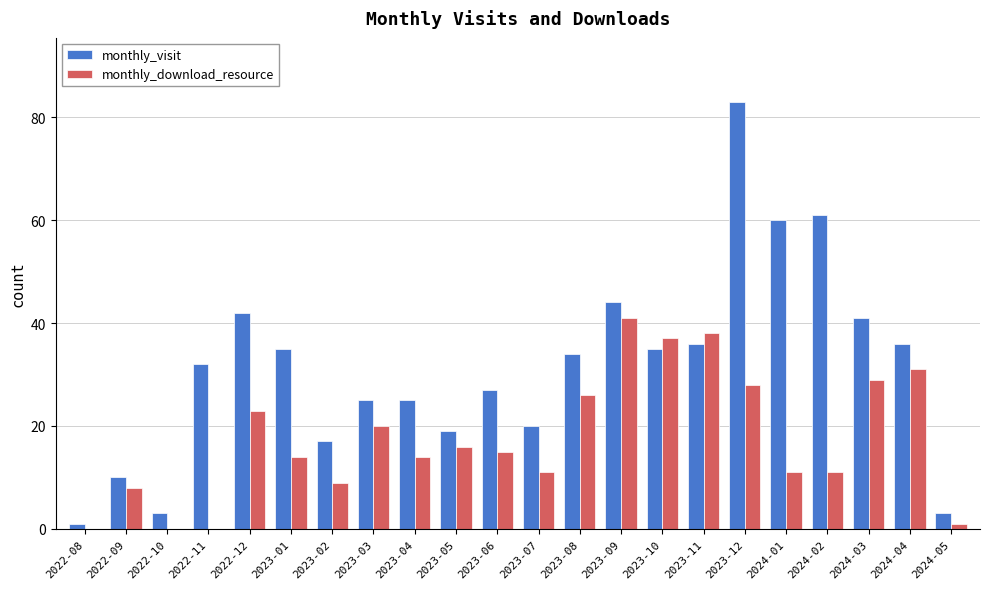

How many groups of bars are there?

22